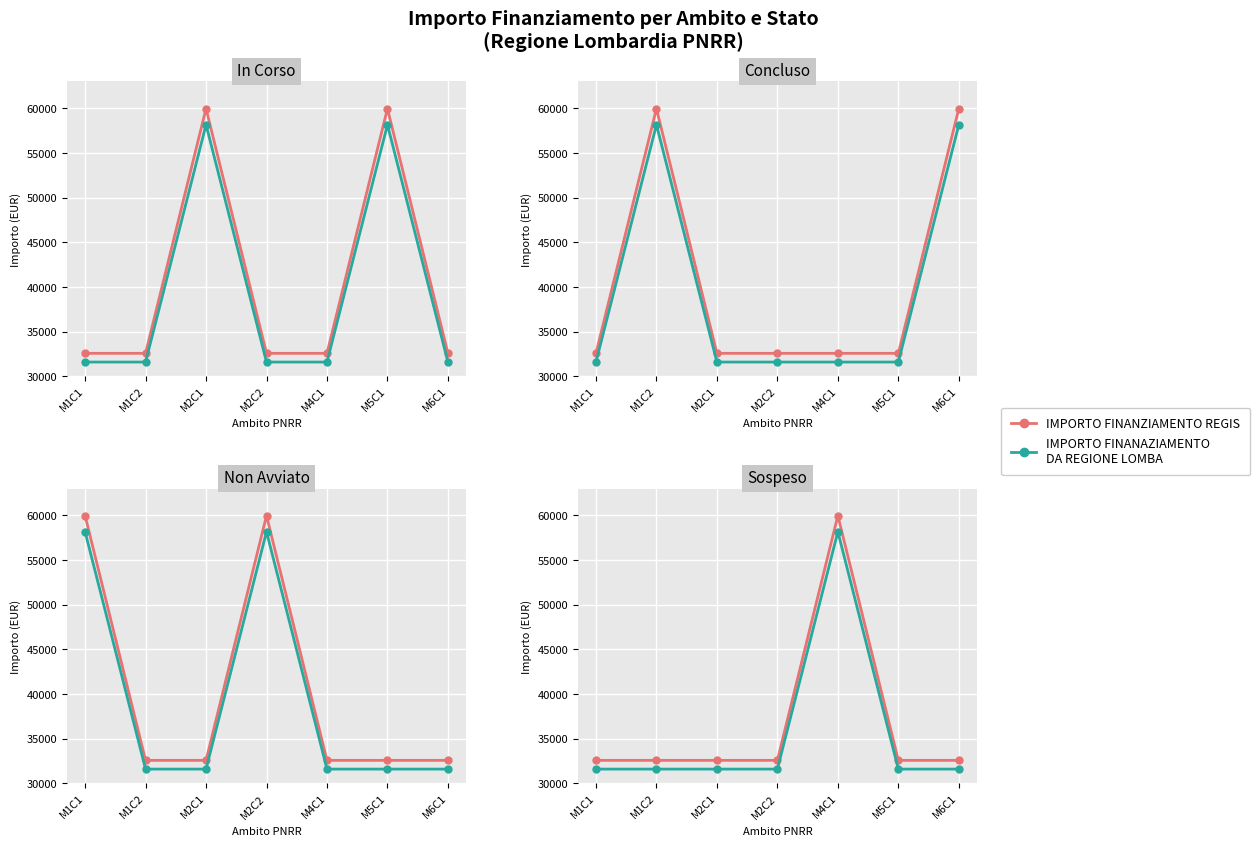

True or false: IMPORTO FINANAZIAMENTO DA REGIONE LOMBA and IMPORTO FINANZIAMENTO REGIS cross at least once.

False